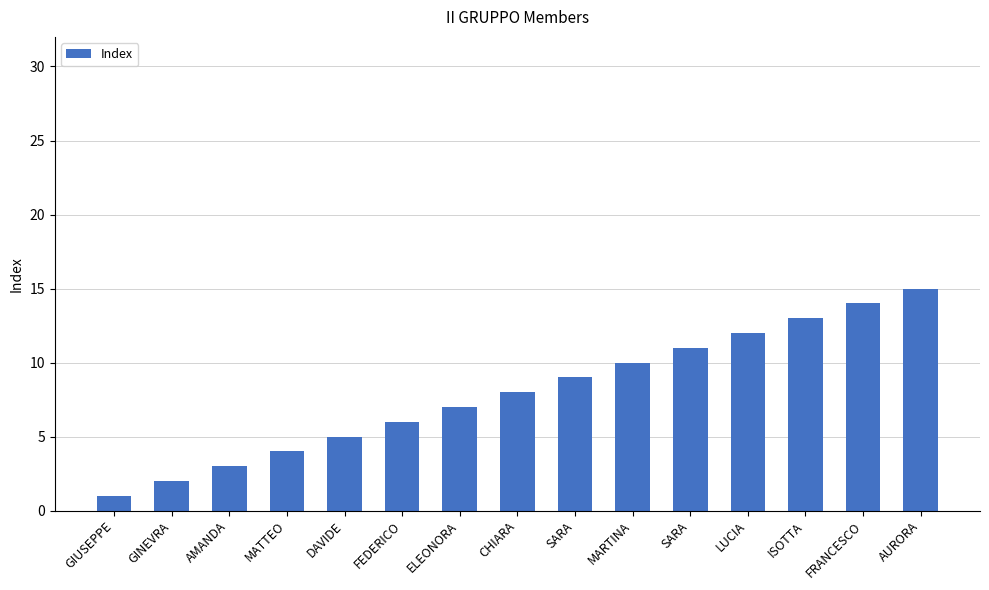

What is the label of the 11th bar from the left?

SARA